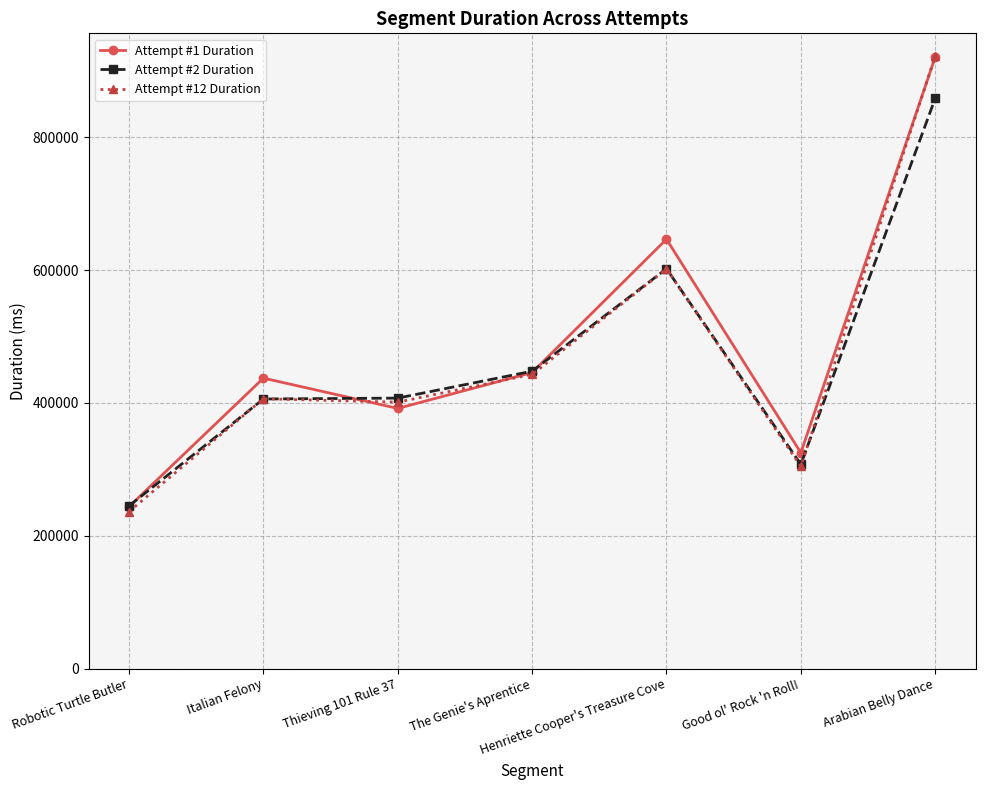

Where is the first local maximum for Attempt #1 Duration?

Italian Felony